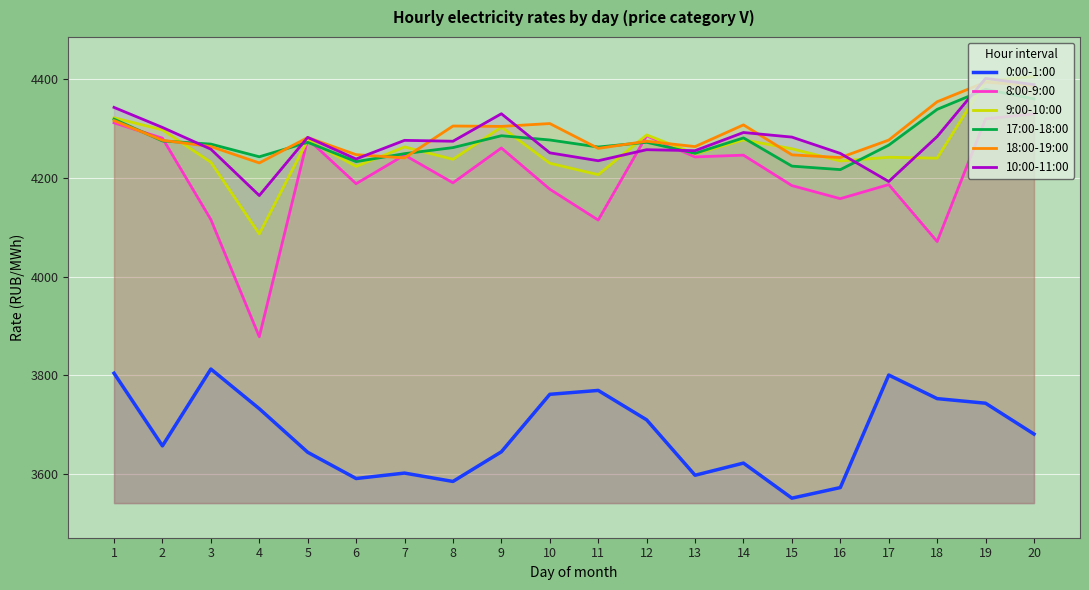

What is the difference between the 10:00-11:00 values at 11 and 8?

39.4